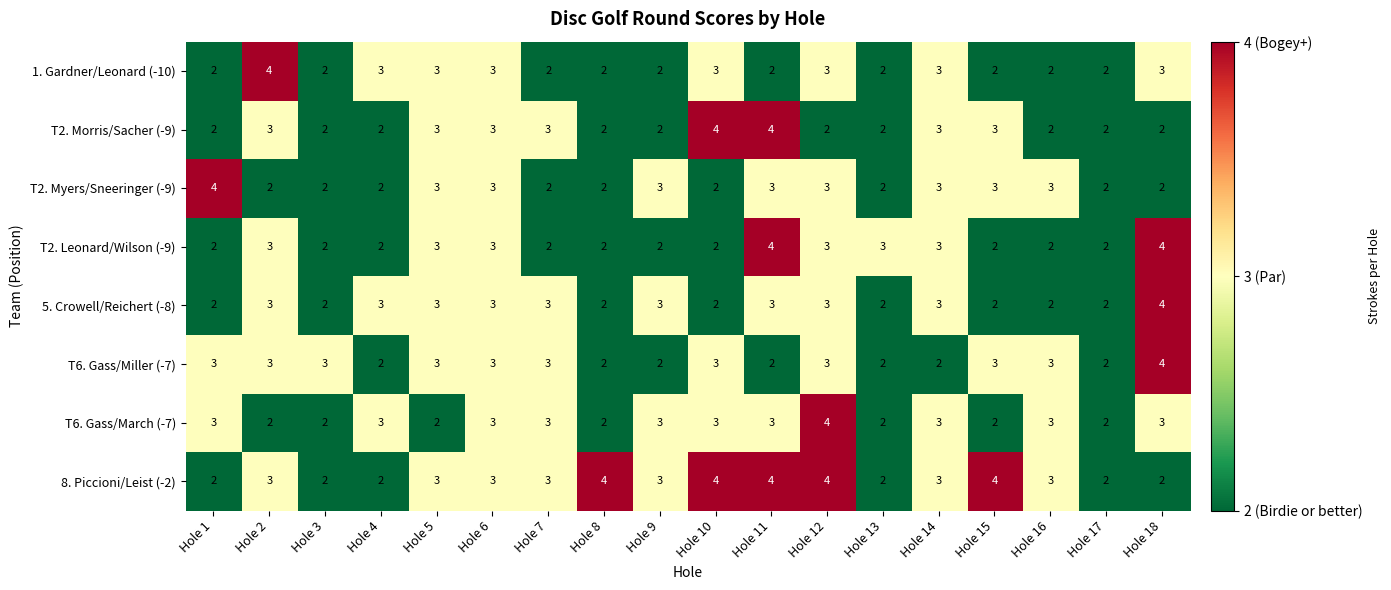

True or false: T6. Gass/March (-7) has a value of 1 at Hole 8.

False